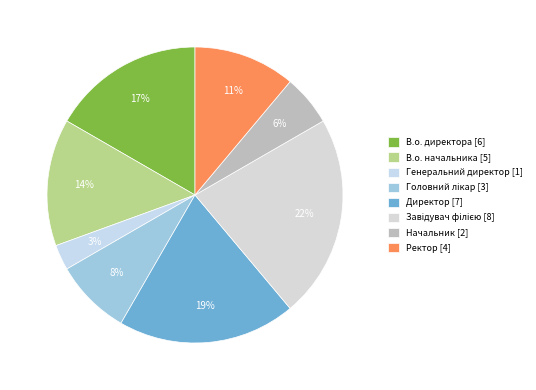

To the nearest percent, what percentage of the pie is Ректор?

11%